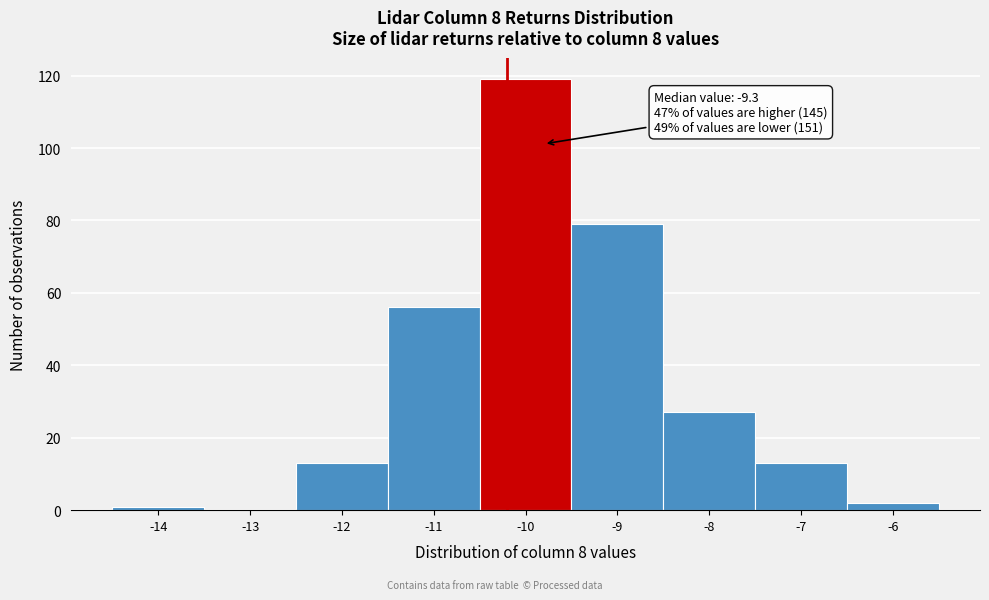

Reading left to right, transcribe all the data shown in this chart.

-14=1	-13=0	-12=13	-11=56	-10=119	-9=79	-8=27	-7=13	-6=2